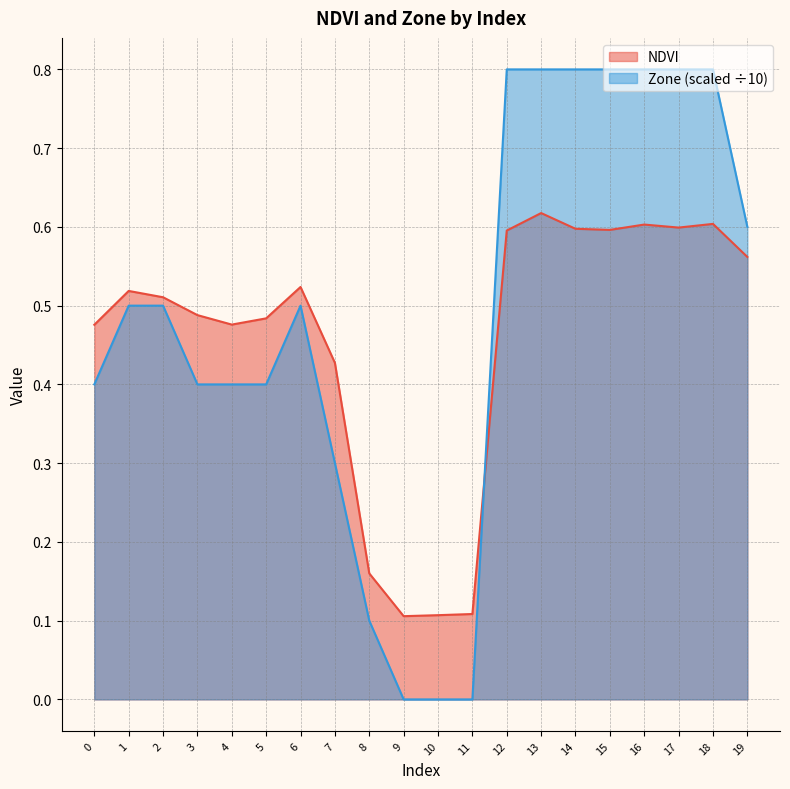

What is the difference between the second highest and second lowest values in the Zone series?

0.8